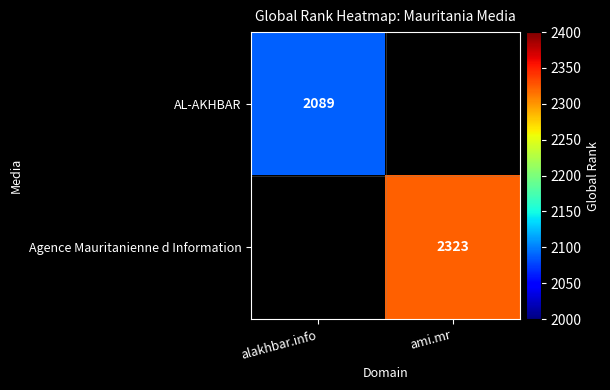

The AL-AKHBAR series shows 2089 at alakhbar.info. True or false?

True